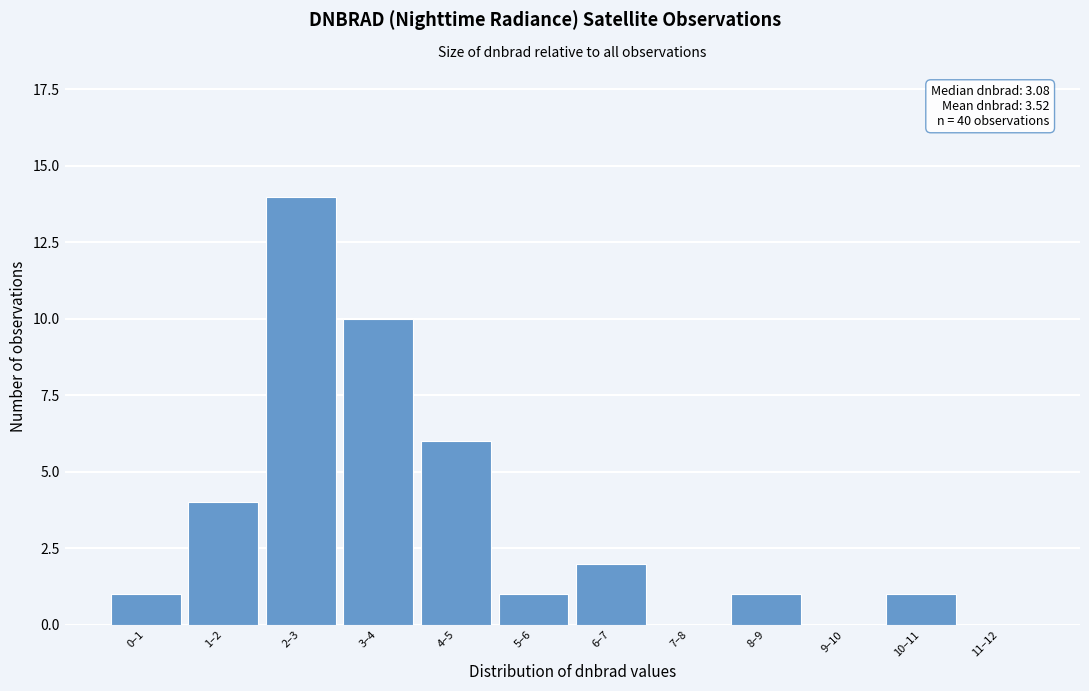

Reading left to right, what are all the values shown in this chart?

0–1=1	1–2=4	2–3=14	3–4=10	4–5=6	5–6=1	6–7=2	7–8=0	8–9=1	9–10=0	10–11=1	11–12=0